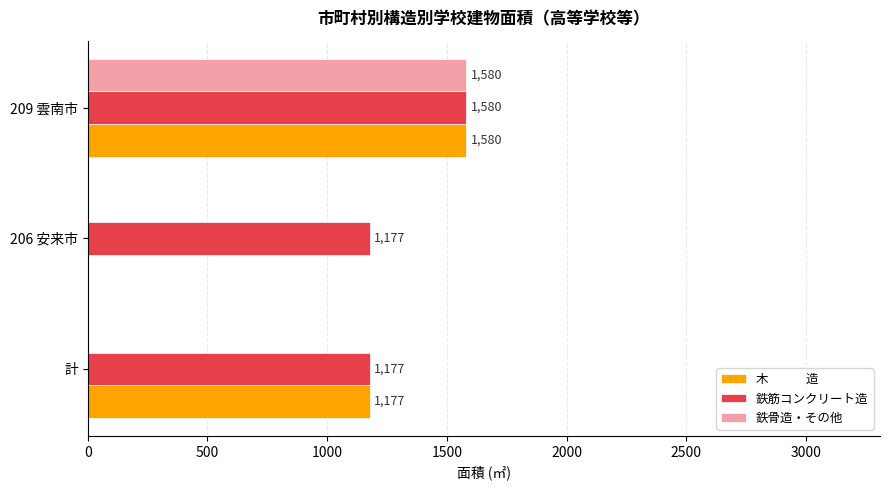

At which category is the sum across all series the highest?

209 雲南市